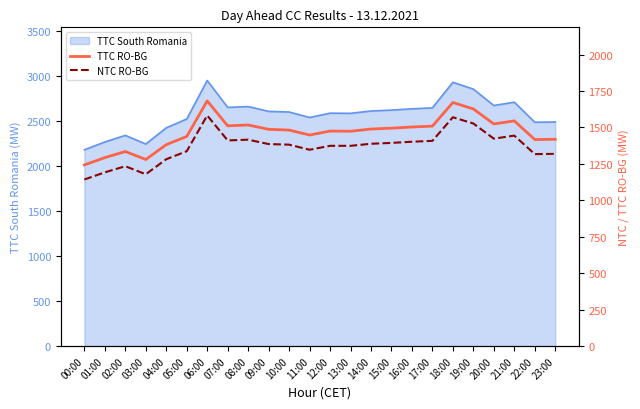

True or false: NTC RO-BG has more than 0 interior local peaks.

True